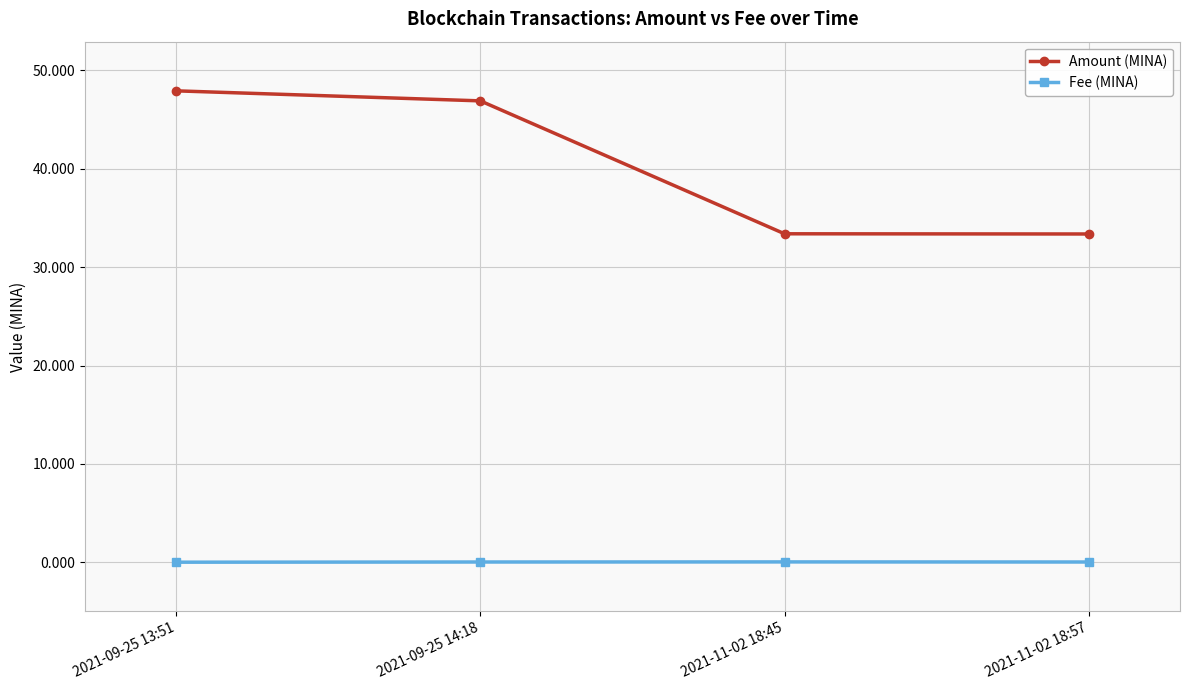

Which series has the largest range (max minus min)?

Amount (MINA)